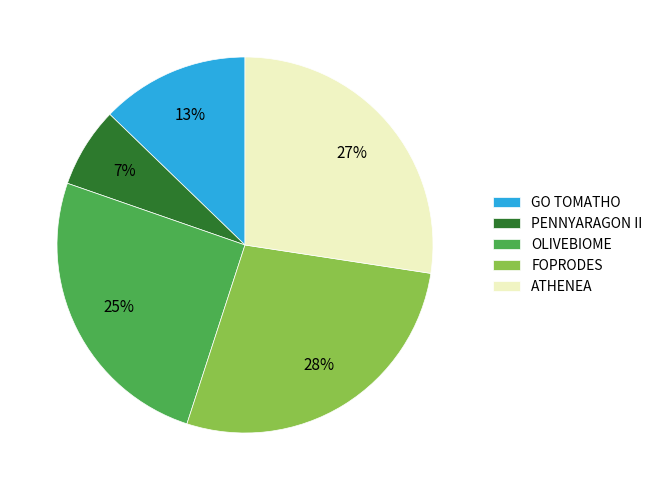

Which category has the smallest portion of the pie?

PENNYARAGON II